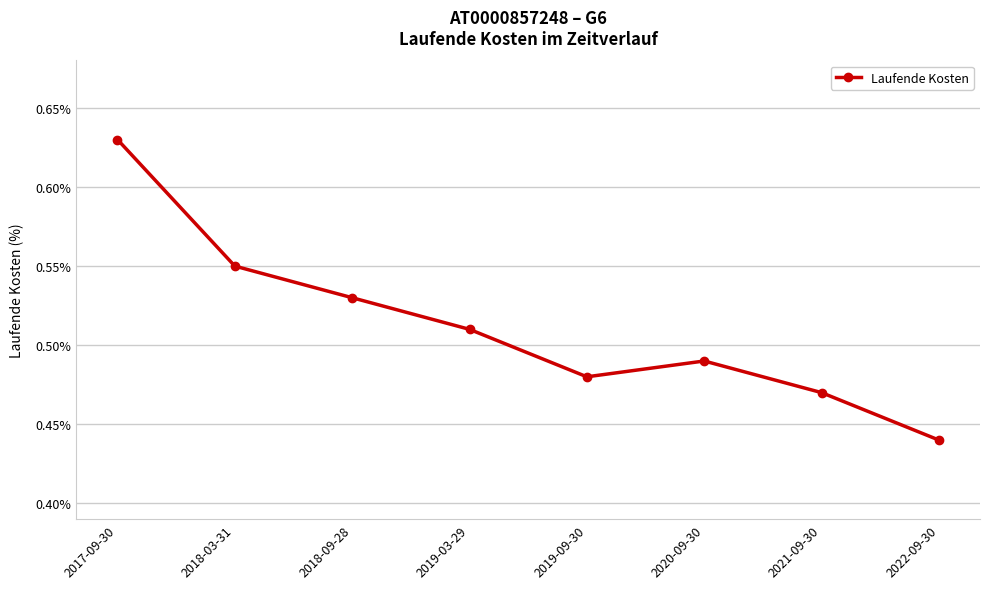

Where is the first local maximum?

2020-09-30